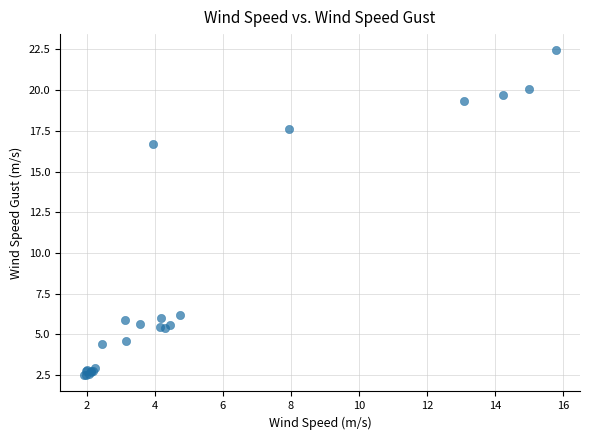

What Y value in the scatter plot is closest to 12?

16.7